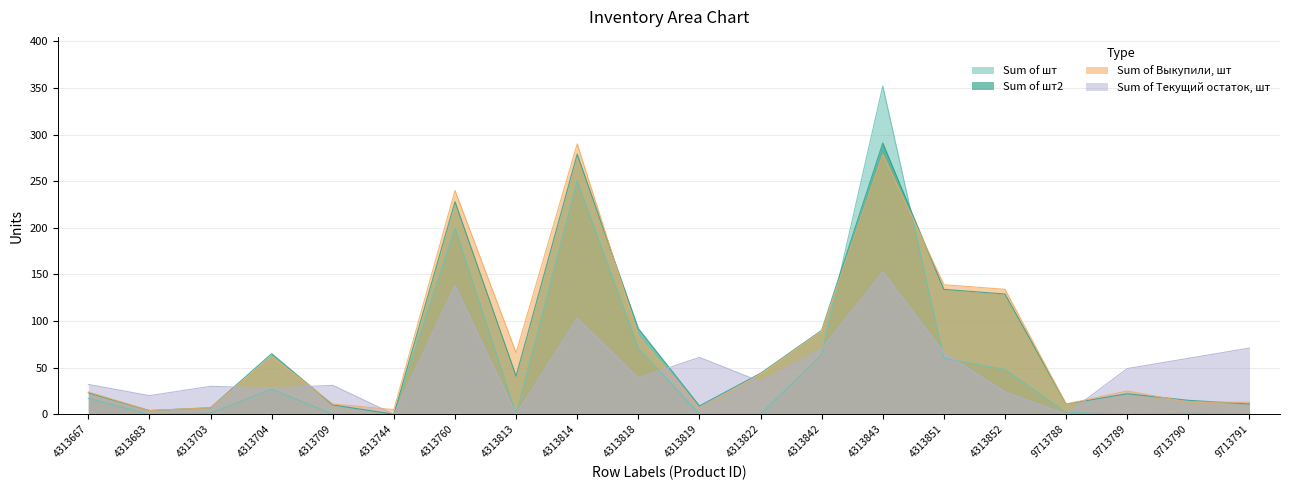

Does the chart display data point markers on the line(s)?

No